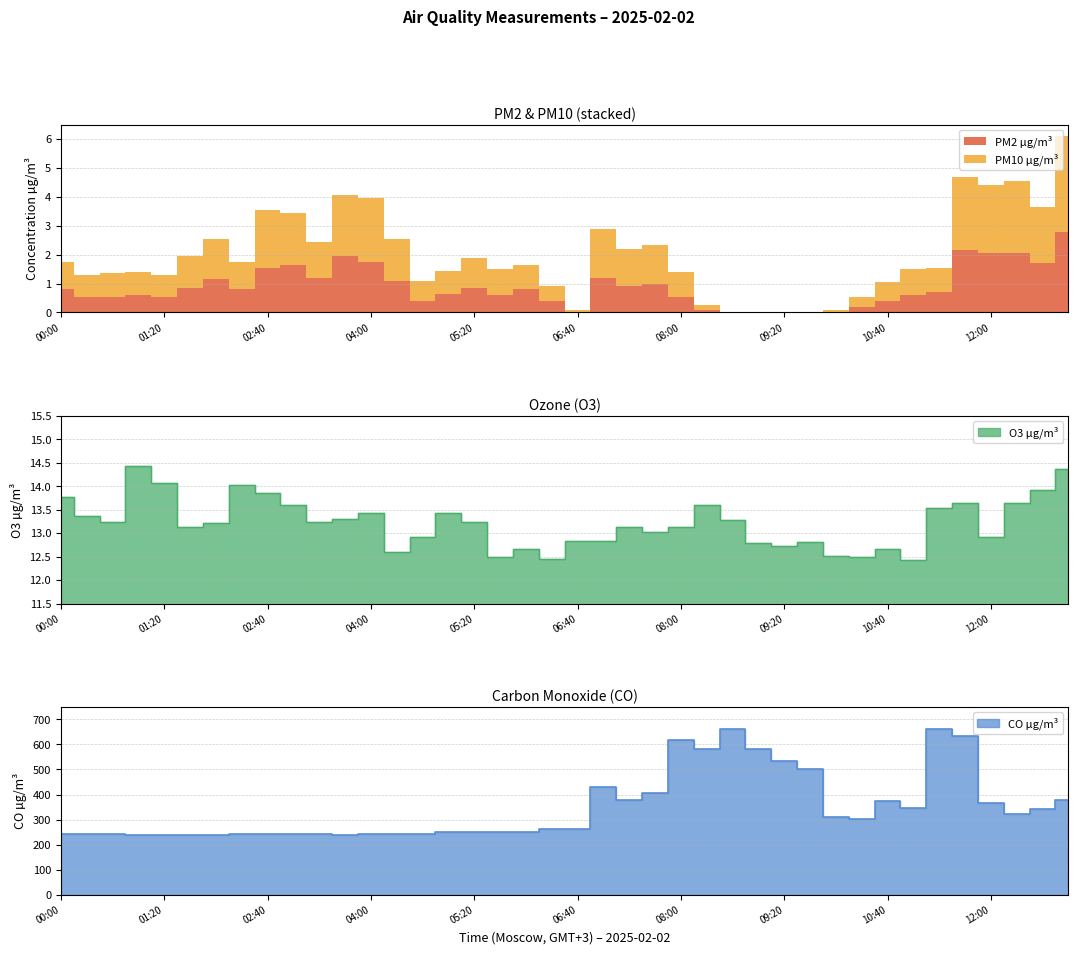

What is the label of the 38th point from the left?

12:20